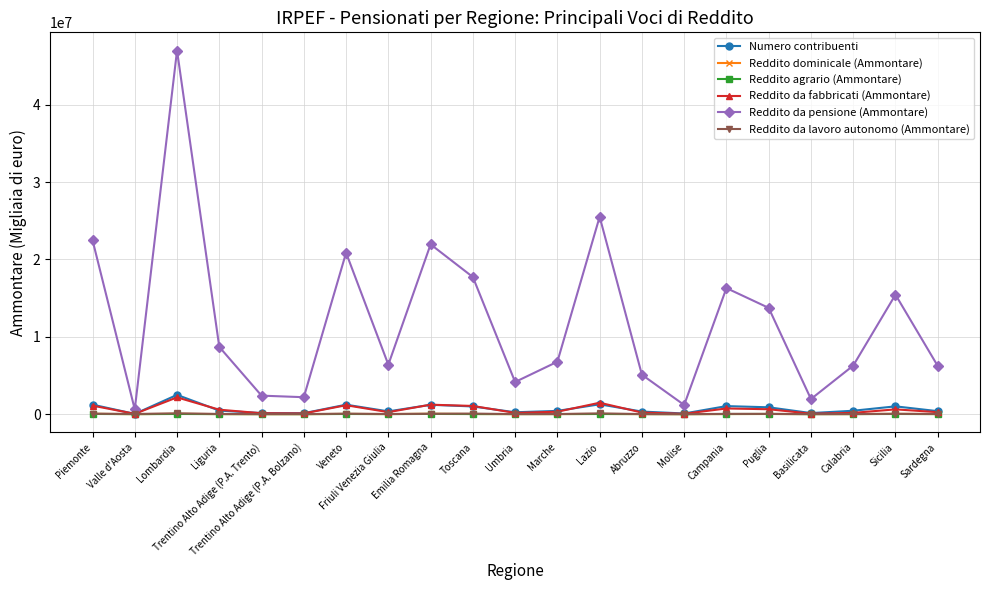

Which label corresponds to the largest value in the chart?

Lombardia